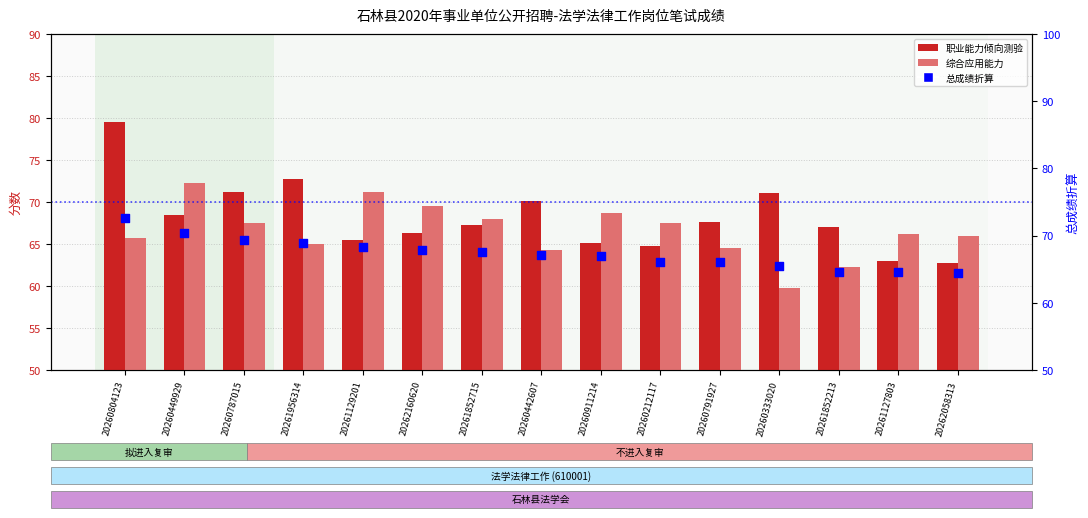

What are all the series names shown in the legend?

职业能力倾向测验, 综合应用能力, 总成绩(折算)